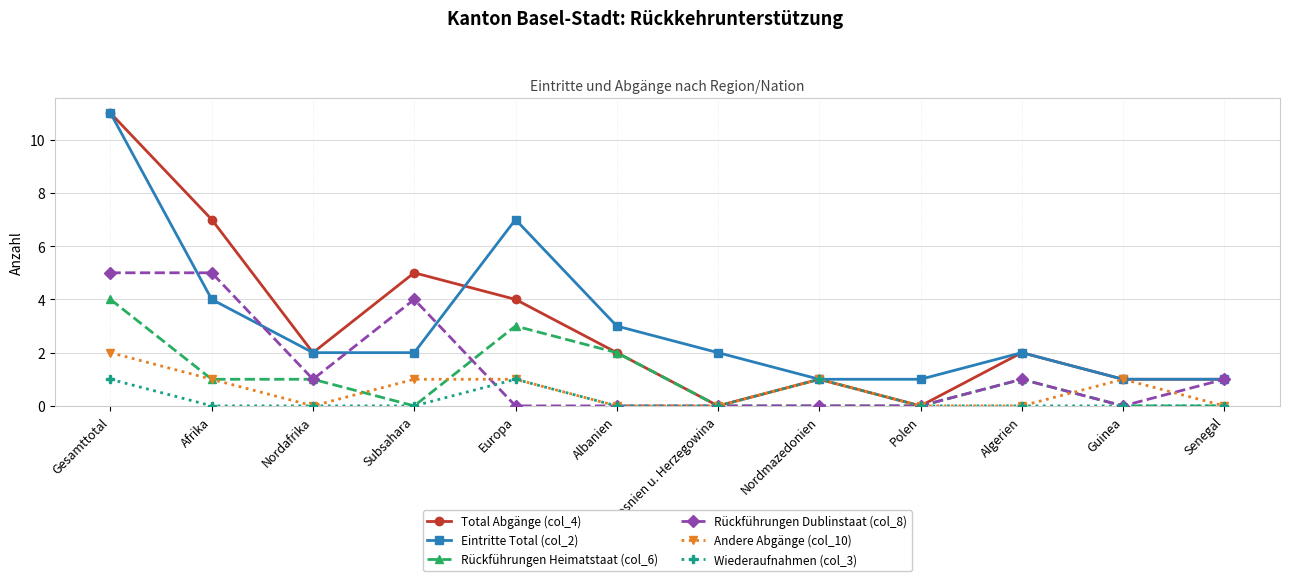

At which category is the sum across all series the highest?

Gesamttotal